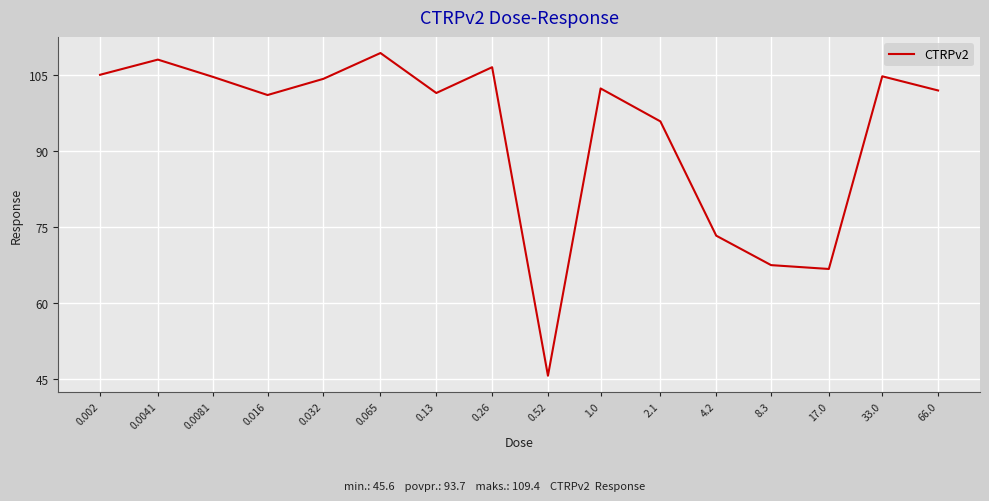

What is the change in value from 0.032 to 0.52?

-58.7